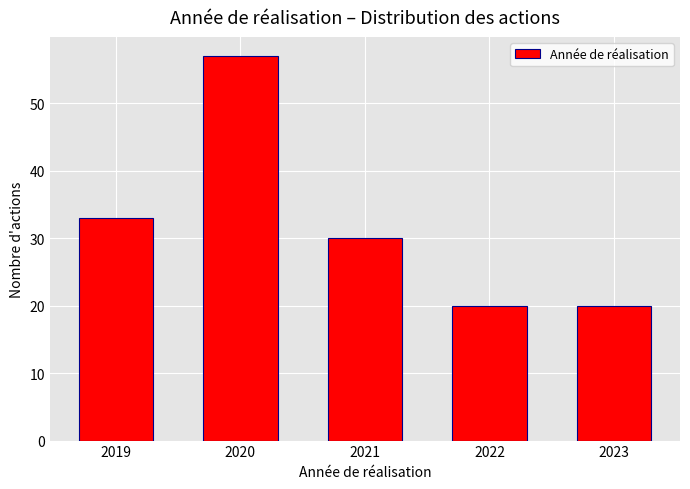

Reading left to right, what are all the values shown in this chart?

2019=33	2020=57	2021=30	2022=20	2023=20